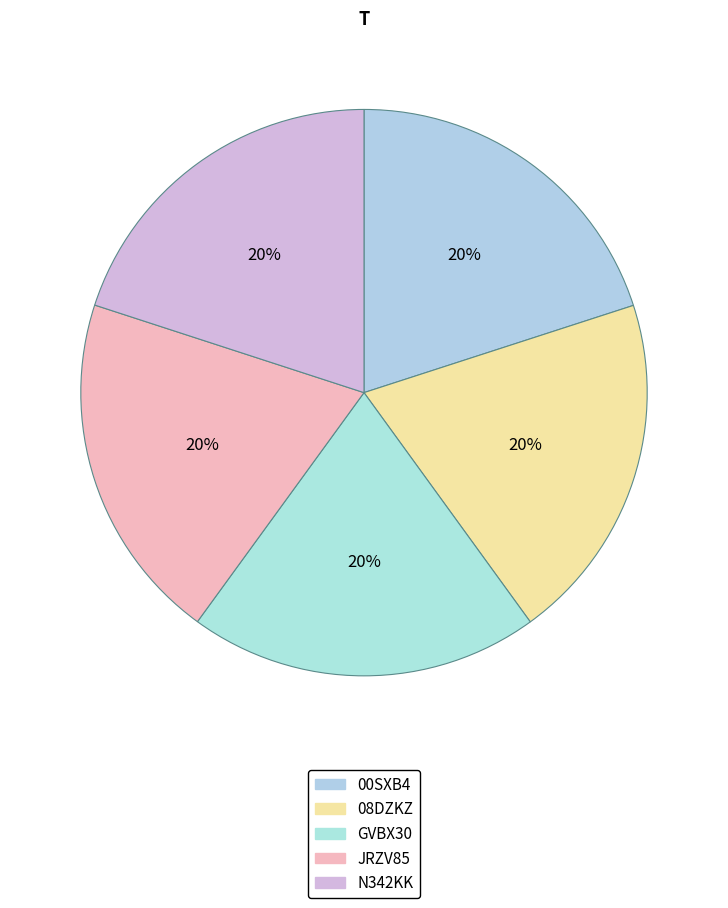

The JRZV85 slice represents 13% of the pie. True or false?

False